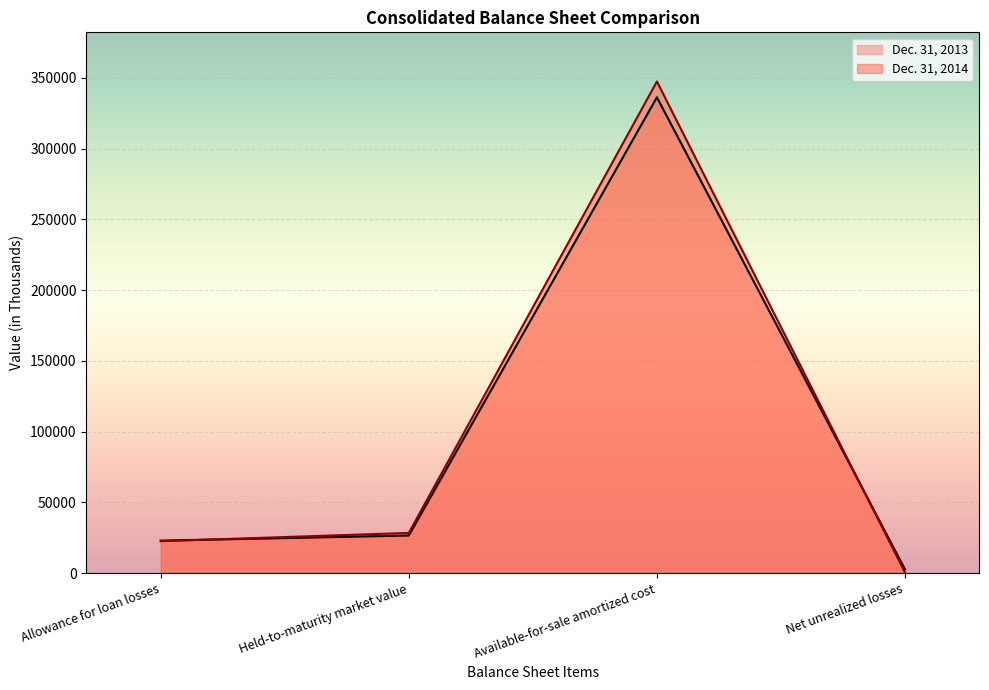

Which category has the lowest value in the Dec. 31, 2014 series?

Net unrealized losses